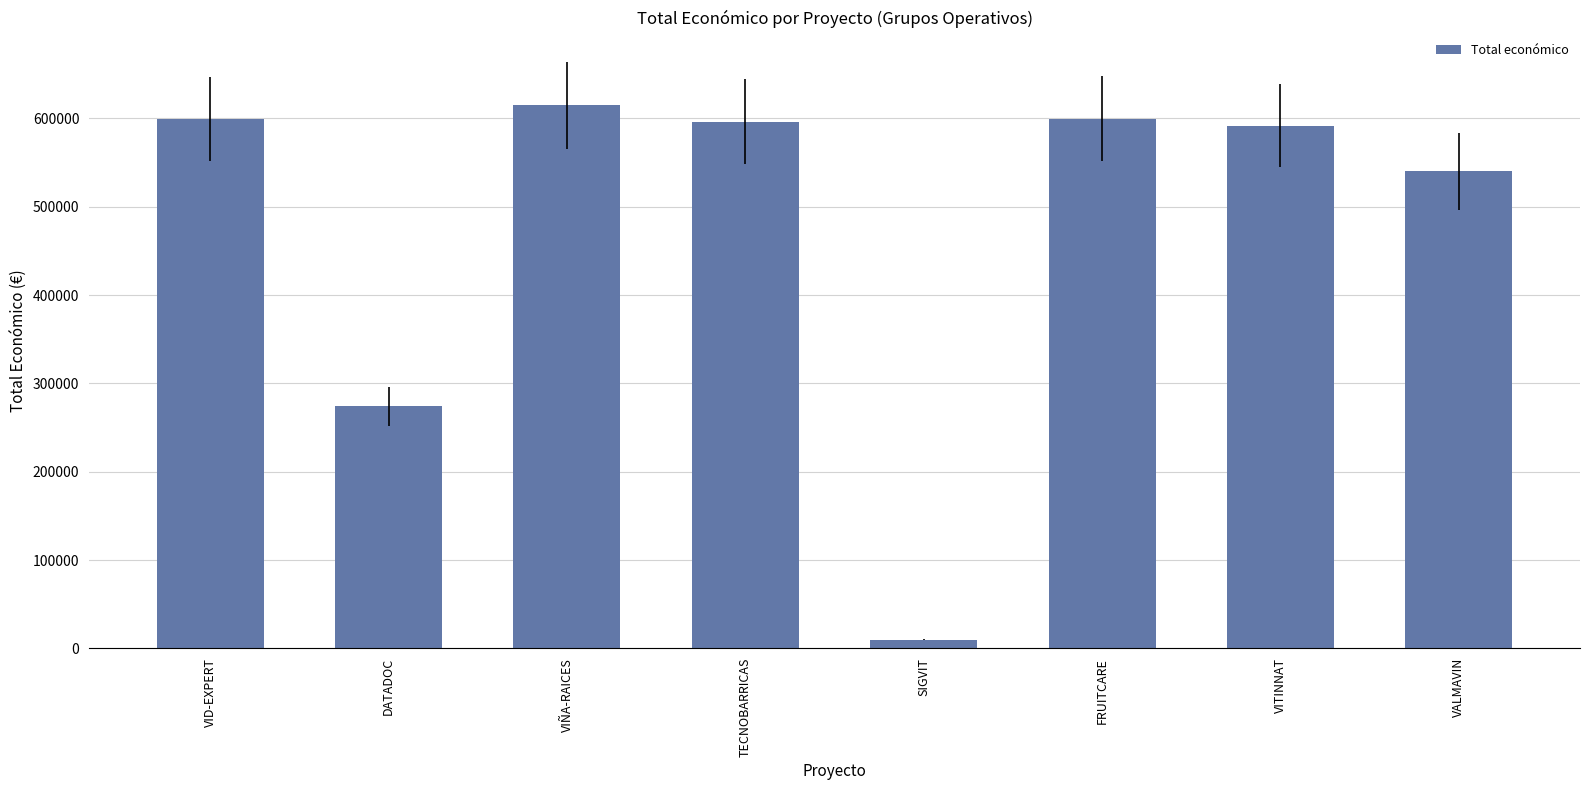

What is the average value?

478304